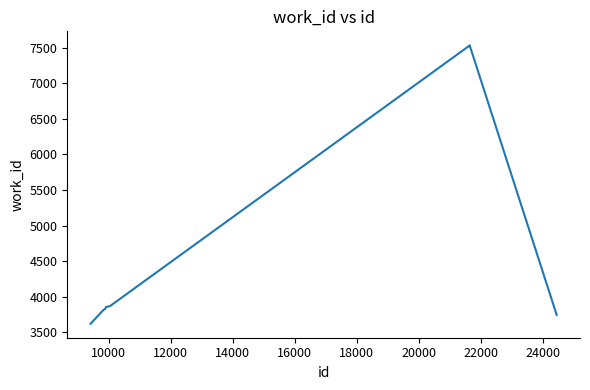

What is the minimum value shown in the chart?

3621